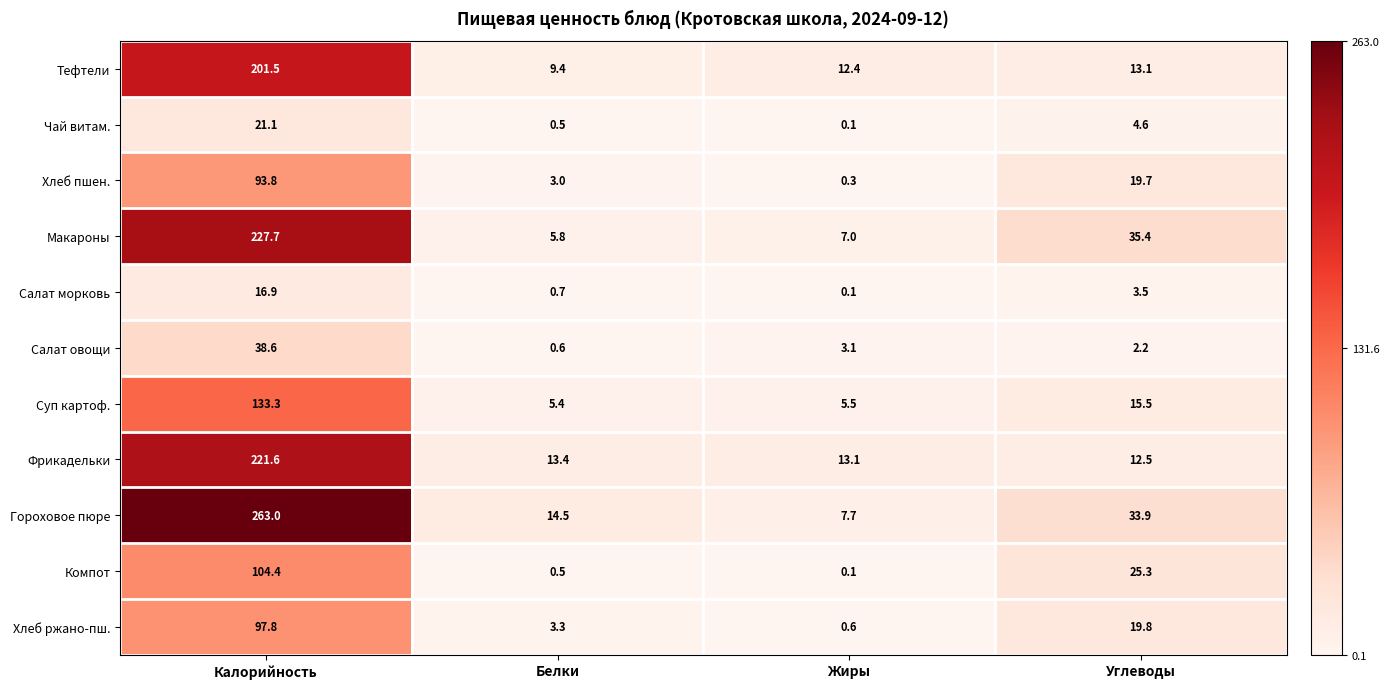

True or false: Салат овощи has a value of 0.9 at Жиры.

False